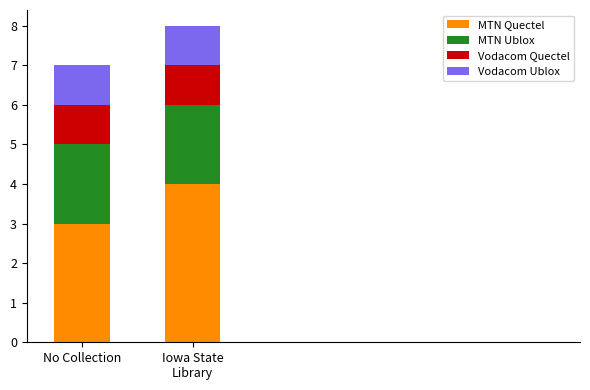

What is the total value across all series at Iowa State
Library?

8